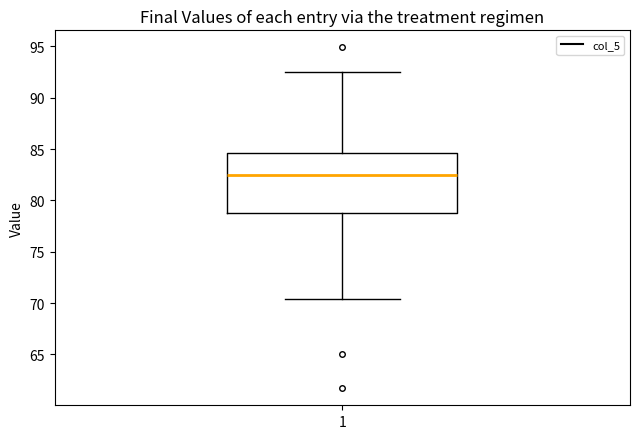

Transcribe this box plot: give where the median line is, the range the box spans, and where the two whiskers end, as read against the y-axis. The values are not printed on the chart, so give them approximately, as read against the axis.

median 82.5, box 79.0 to 84.5, whiskers 70.5 to 92.5